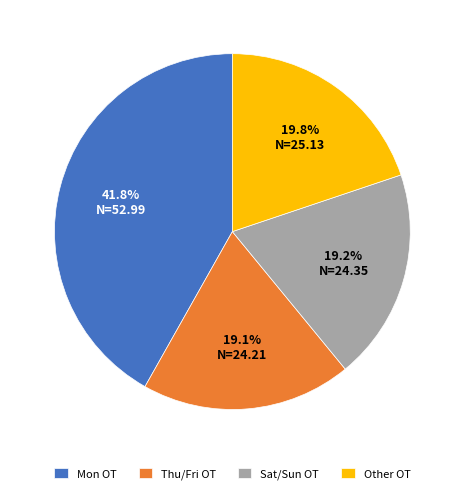

To the nearest percent, what is the average slice percentage?

25%